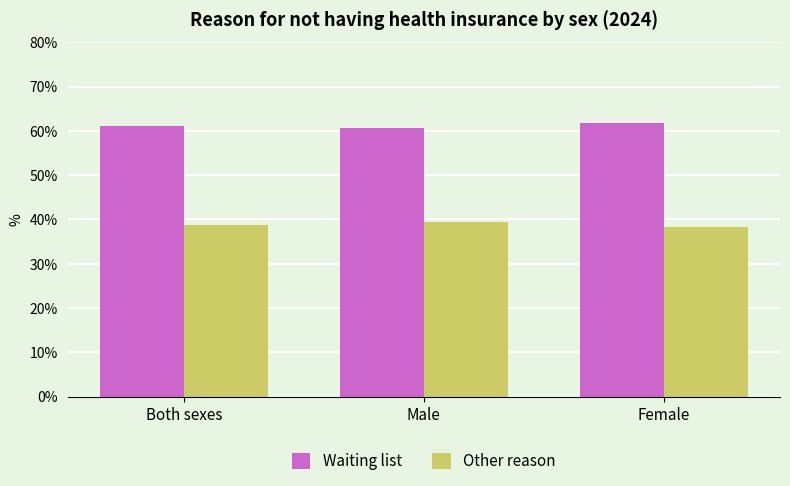

Which series has the largest total across all categories?

Waiting list